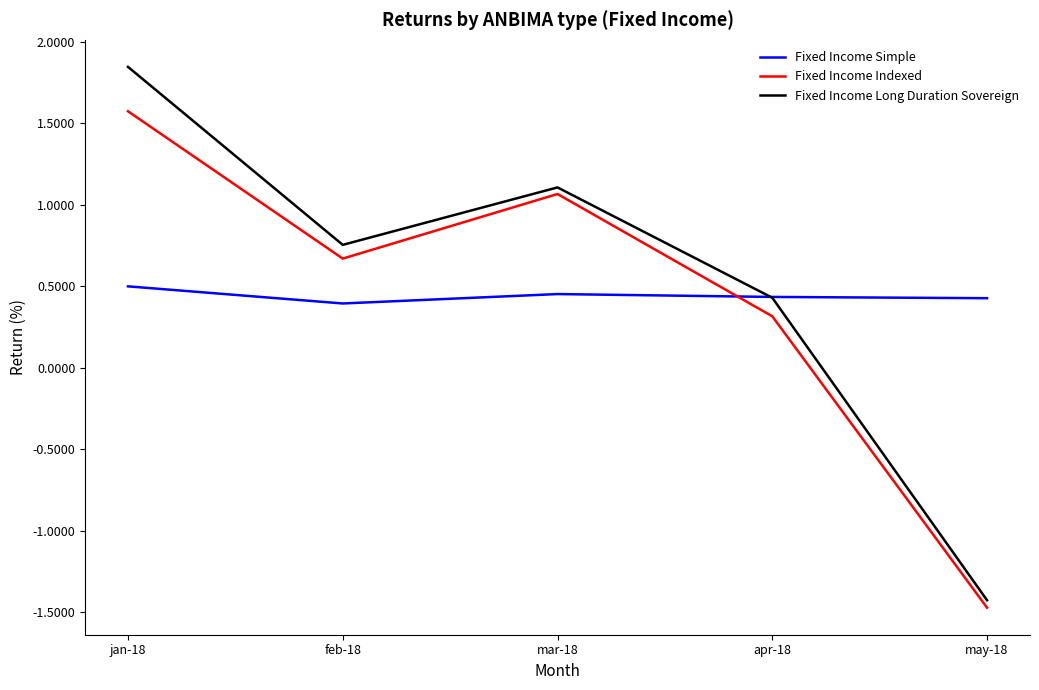

Is the value of Fixed Income Simple at may-18 greater than the value of Fixed Income Indexed at feb-18?

No